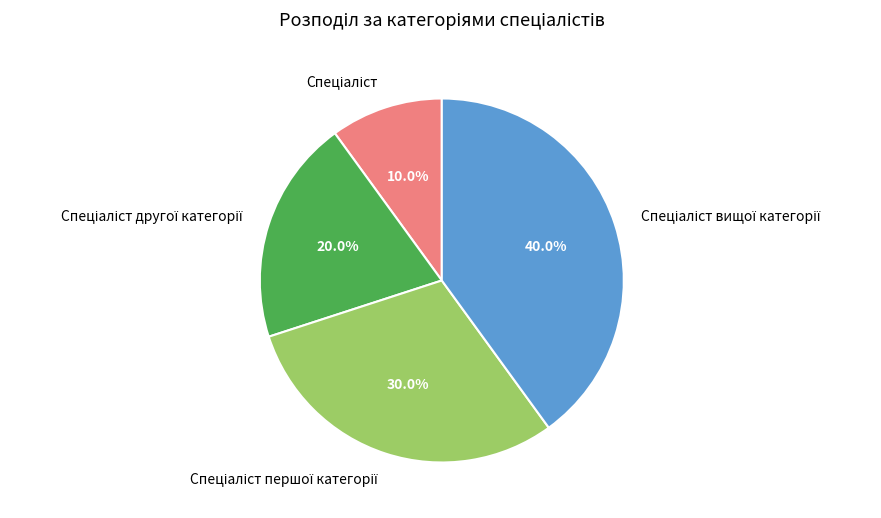

Is there a majority slice in this chart?

No